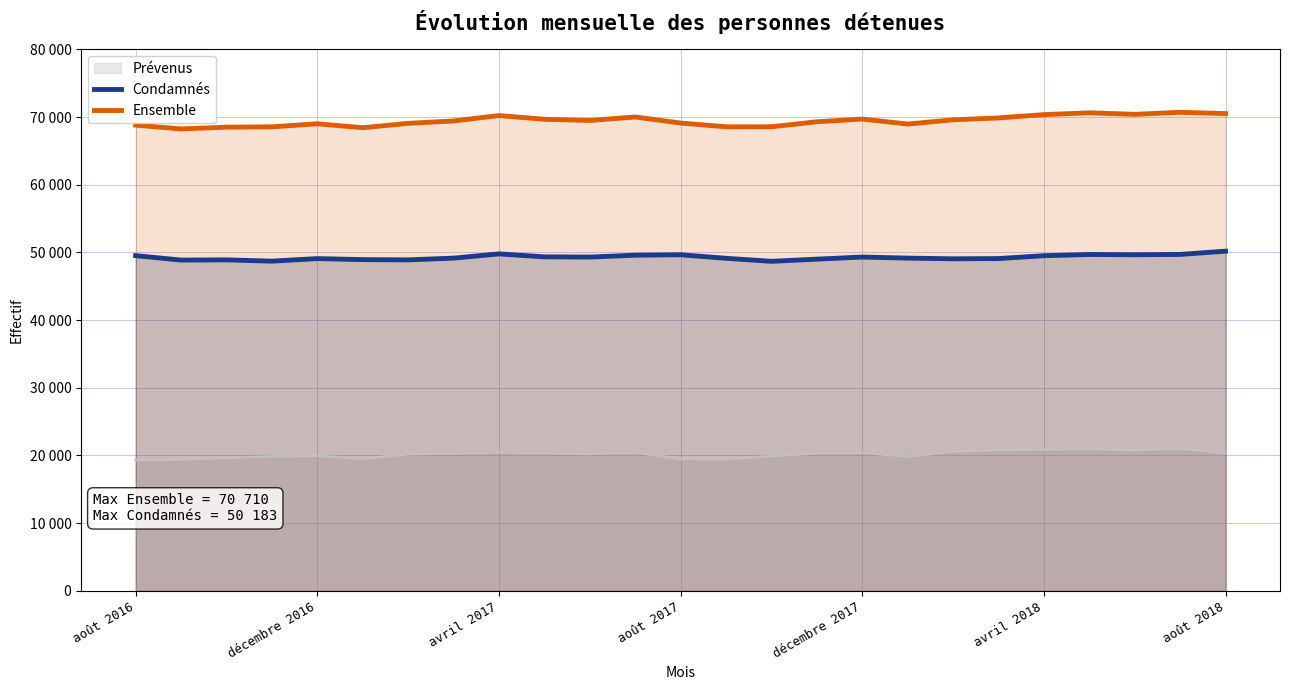

Is it true that Condamnés equals 50183 at août 2018?

True